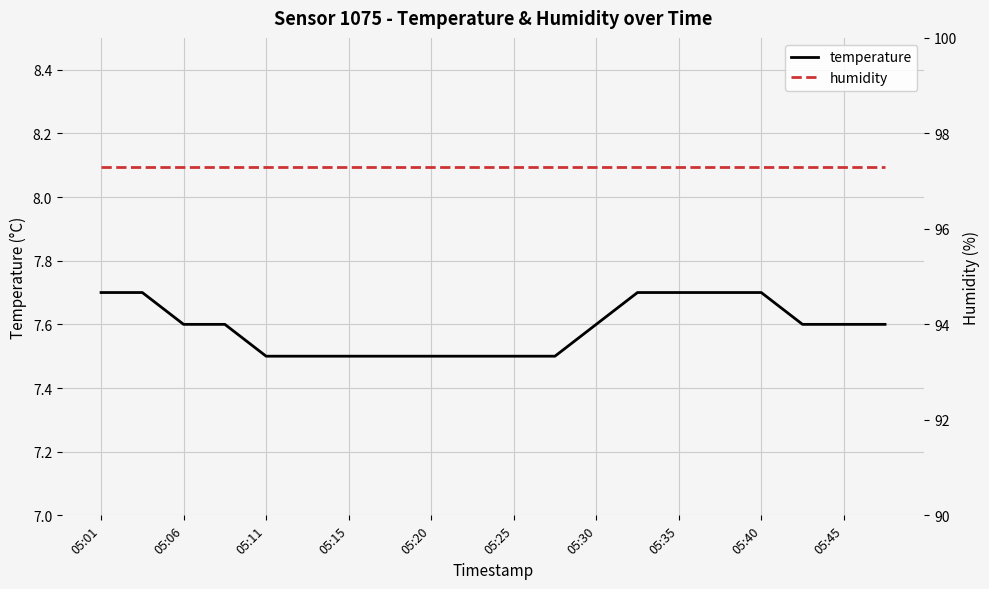

True or false: temperature and humidity intersect in this chart.

False